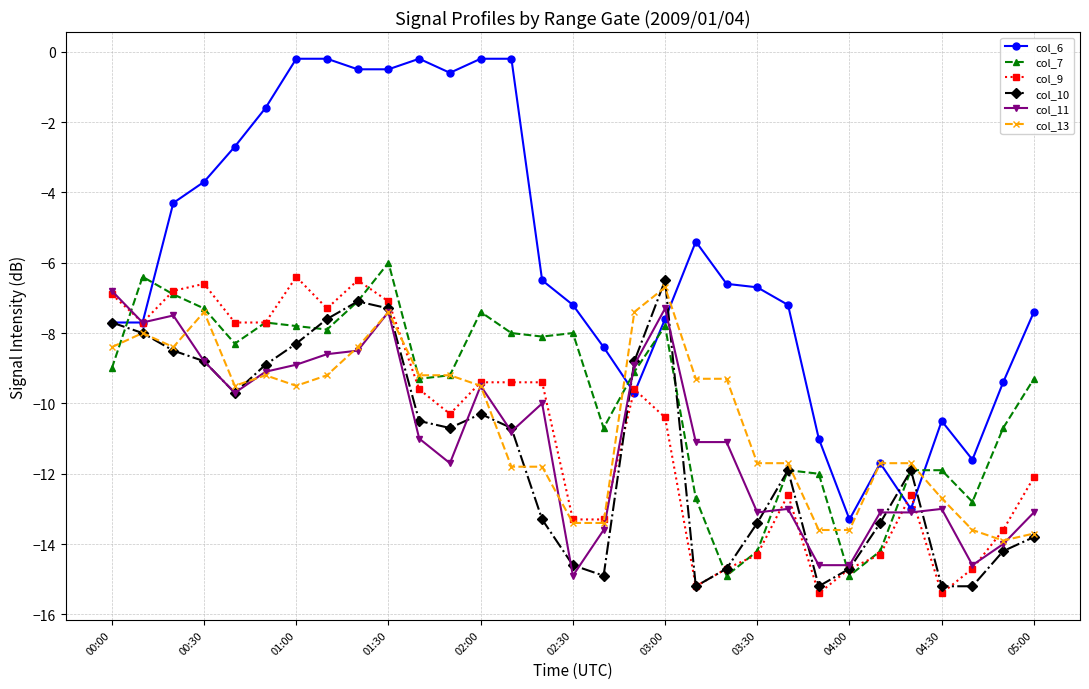

What is the sum of all col_10 values?

-351.0